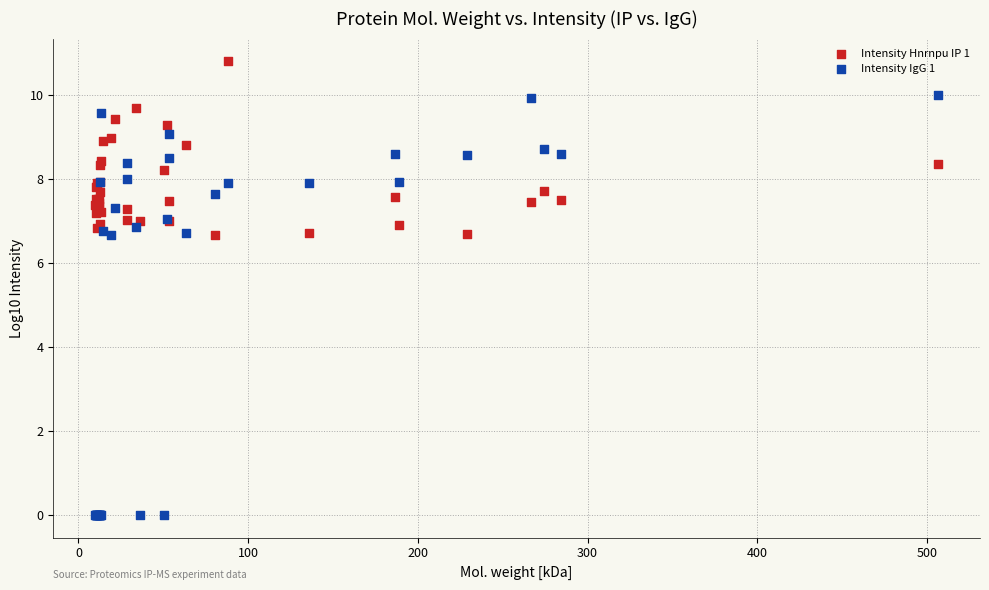

What are all the series names shown in the legend?

Intensity Hnrnpu IP 1, Intensity IgG 1